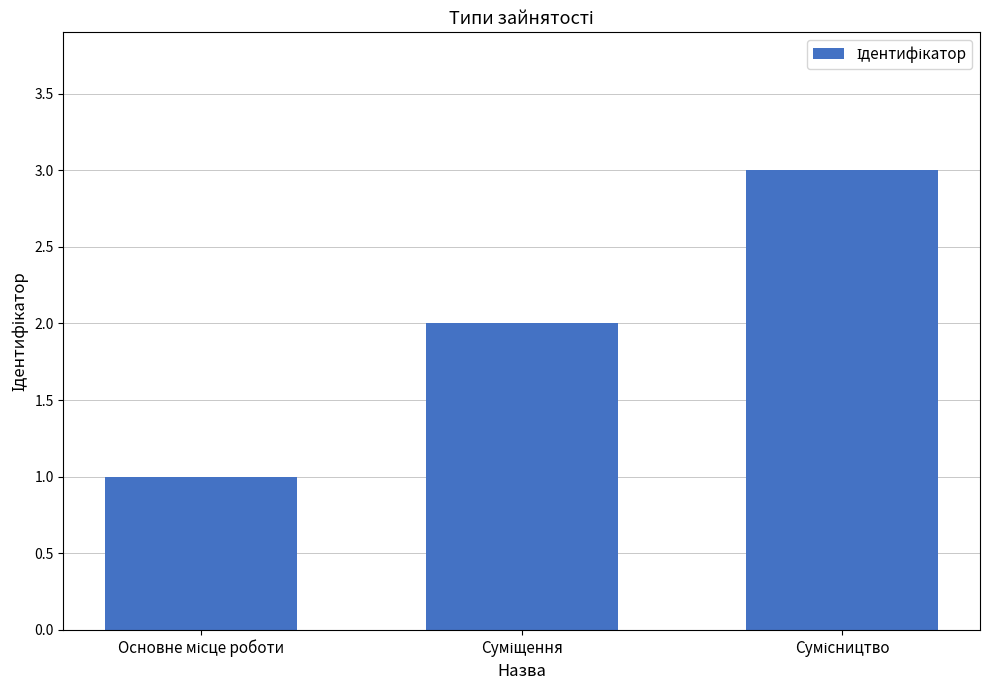

What is the maximum value shown in the chart?

3